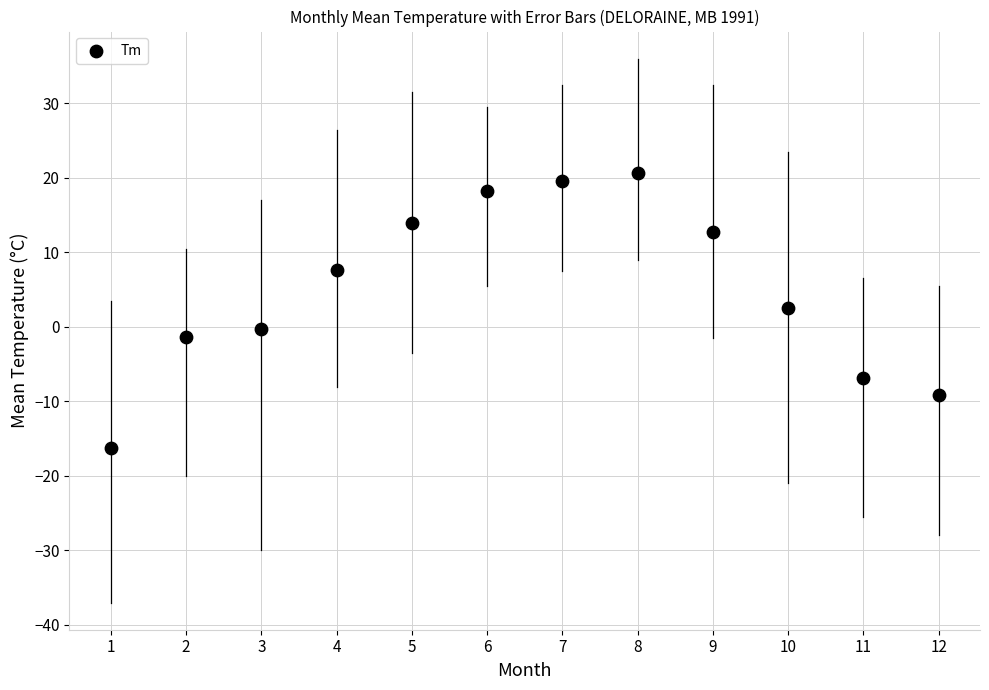

What is the average Y value?

5.1